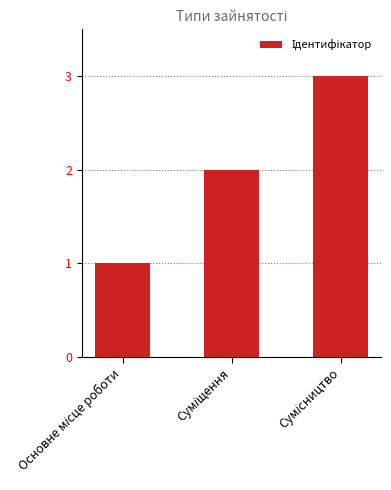

What is the greatest value displayed?

3